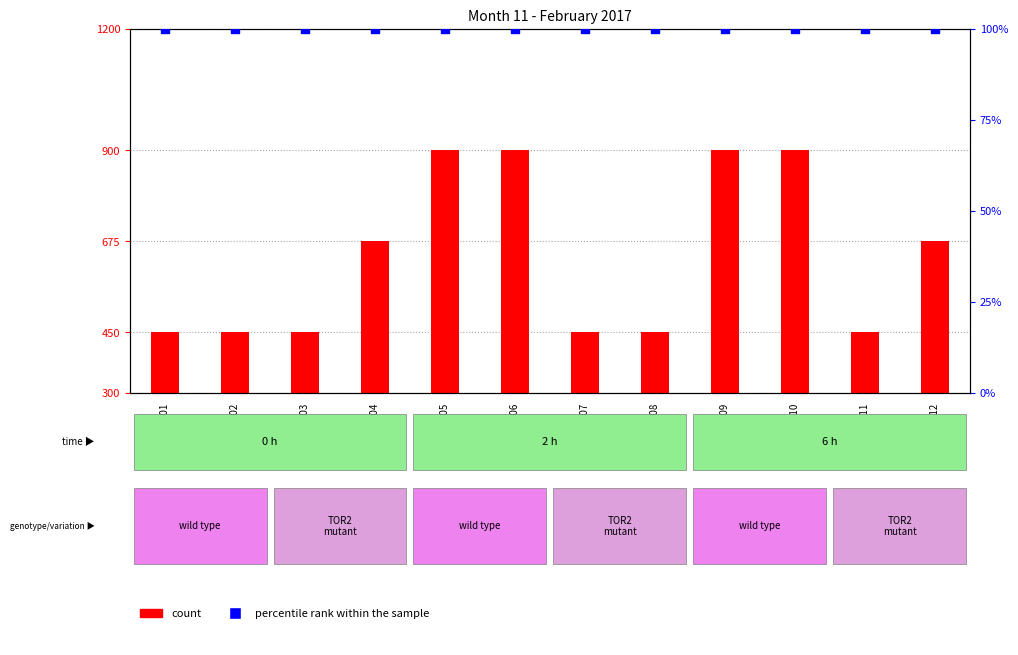

Which series reaches the maximum Y coordinate?

count